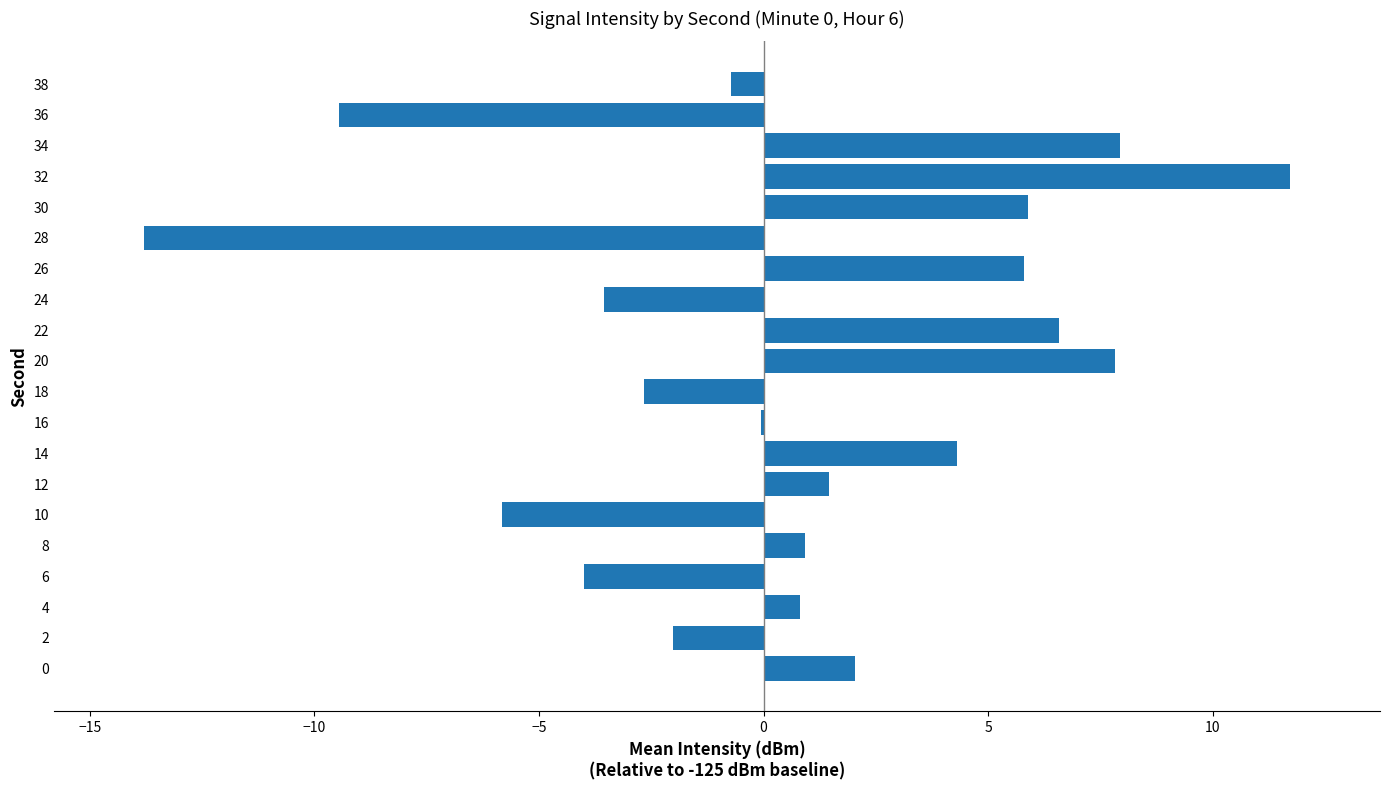

What is the average value?

0.7